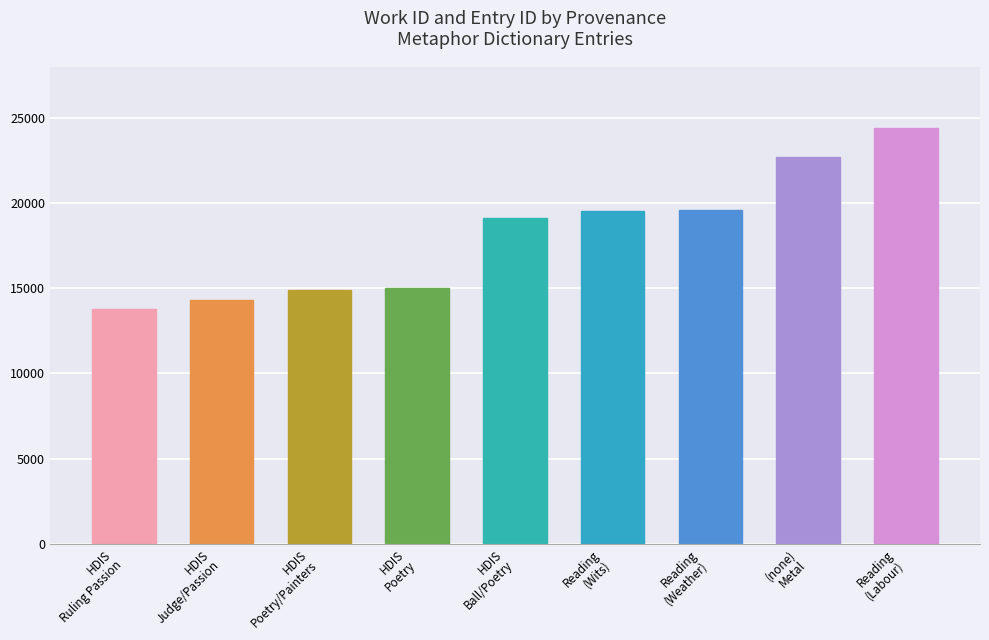

Does the chart contain stacked bars?

No